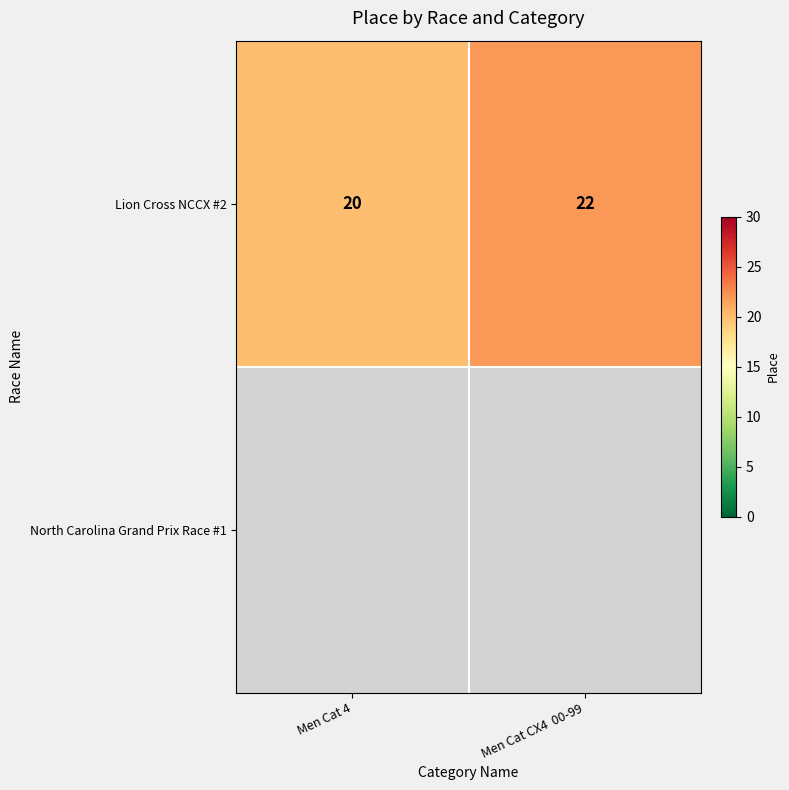

Which category has the lowest value in the Lion Cross NCCX #2 series?

Men Cat 4